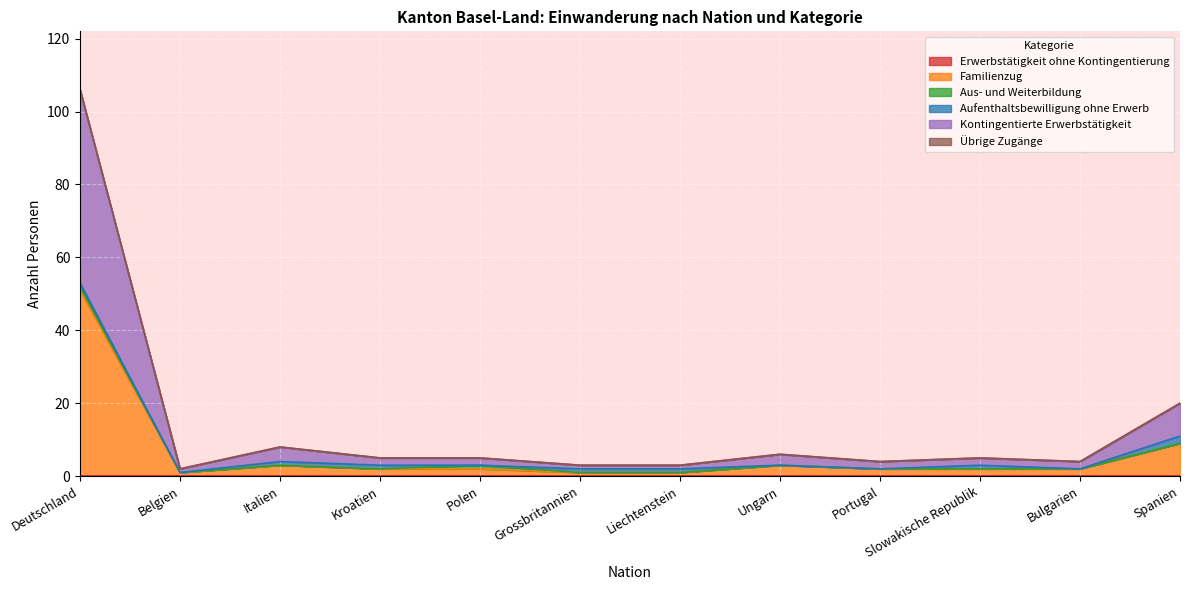

Reading left to right, transcribe all the data shown in this chart.

Erwerbstätigkeit ohne Kontingentierung: 0	0	0	0	0	0	0	0	0	0	0	0
Familienzug: 51	1	3	2	2	1	1	3	2	2	2	9
Aus- und Weiterbildung: 1	0	0	0	1	0	0	0	0	0	0	0
Aufenthaltsbewilligung ohne Erwerb: 1	0	1	1	0	1	1	0	0	1	0	2
Kontingentierte Erwerbstätigkeit: 53	1	4	2	2	1	1	3	2	2	2	9
Übrige Zugänge: 0	0	0	0	0	0	0	0	0	0	0	0